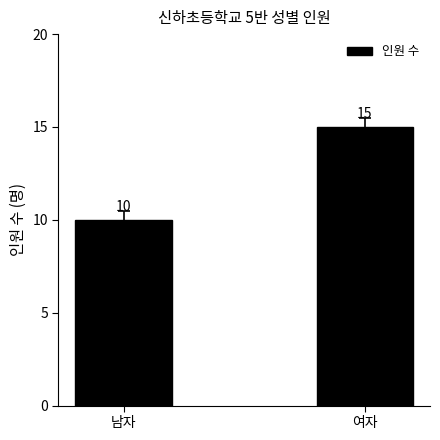

Are the bars horizontal?

No